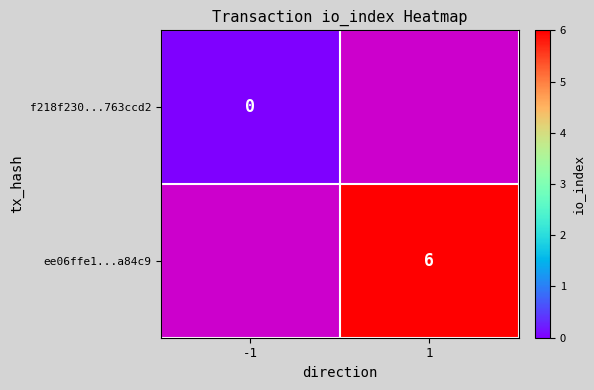

List the series in order of their peak value, lowest first.

f218f230...763ccd2, ee06ffe1...a84c9